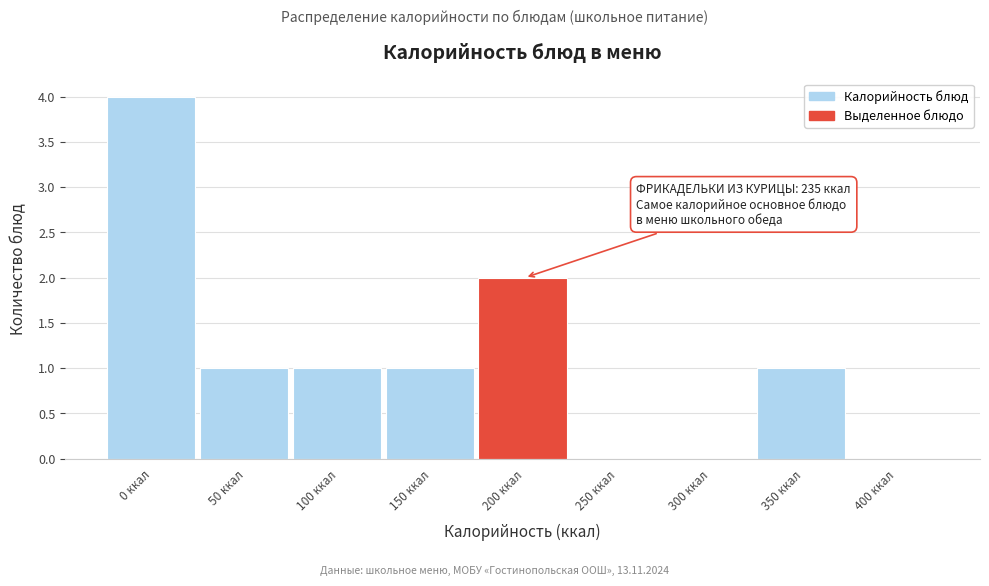

Reading left to right, list all the values displayed in this chart.

0 ккал=4	50 ккал=1	100 ккал=1	150 ккал=1	200 ккал=2	250 ккал=0	300 ккал=0	350 ккал=1	400 ккал=0